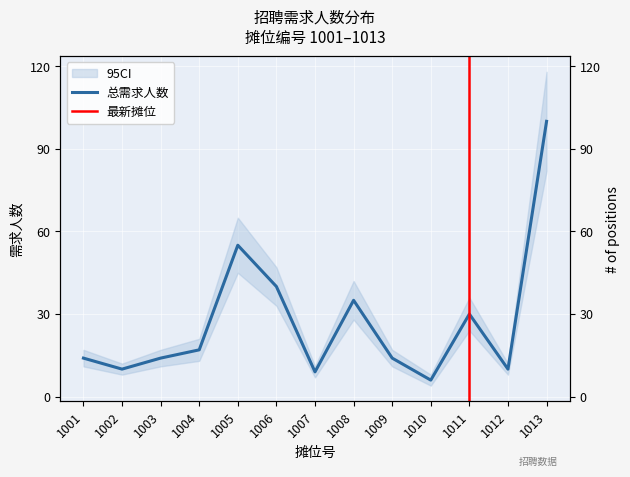

What is the greatest value displayed?

100